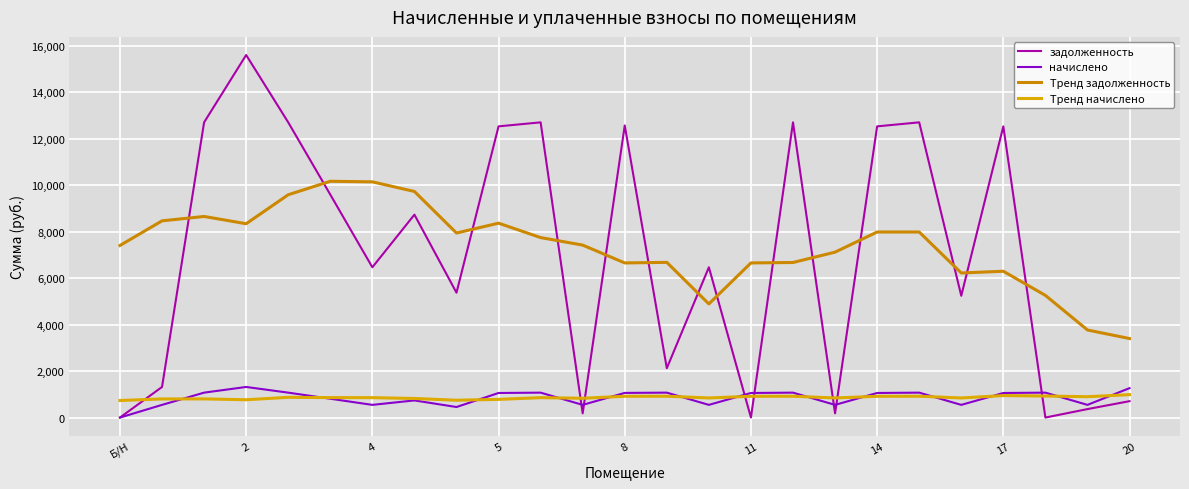

How many interior local valleys does the Тренд задолженность series have?

5